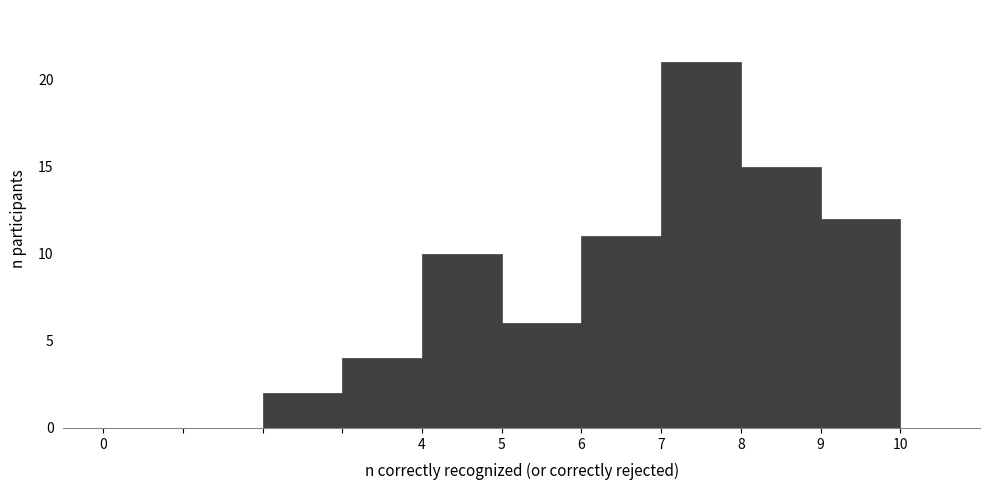

Reading left to right, list every bar in this chart as the range it spans on the x-axis followed by its height. The values are not printed on the chart, so give them approximately, as read against the axis.

0 to 1: 0
1 to 2: 0
2 to 3: 2
3 to 4: 4
4 to 5: 10
5 to 6: 6
6 to 7: 11
7 to 8: 21
8 to 9: 15
9 to 10: 12